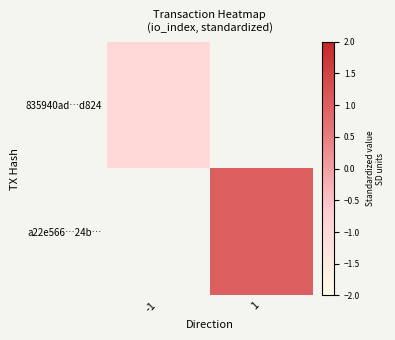

List the labels in order of a22e566…24b… value, smallest first.

-1, 1